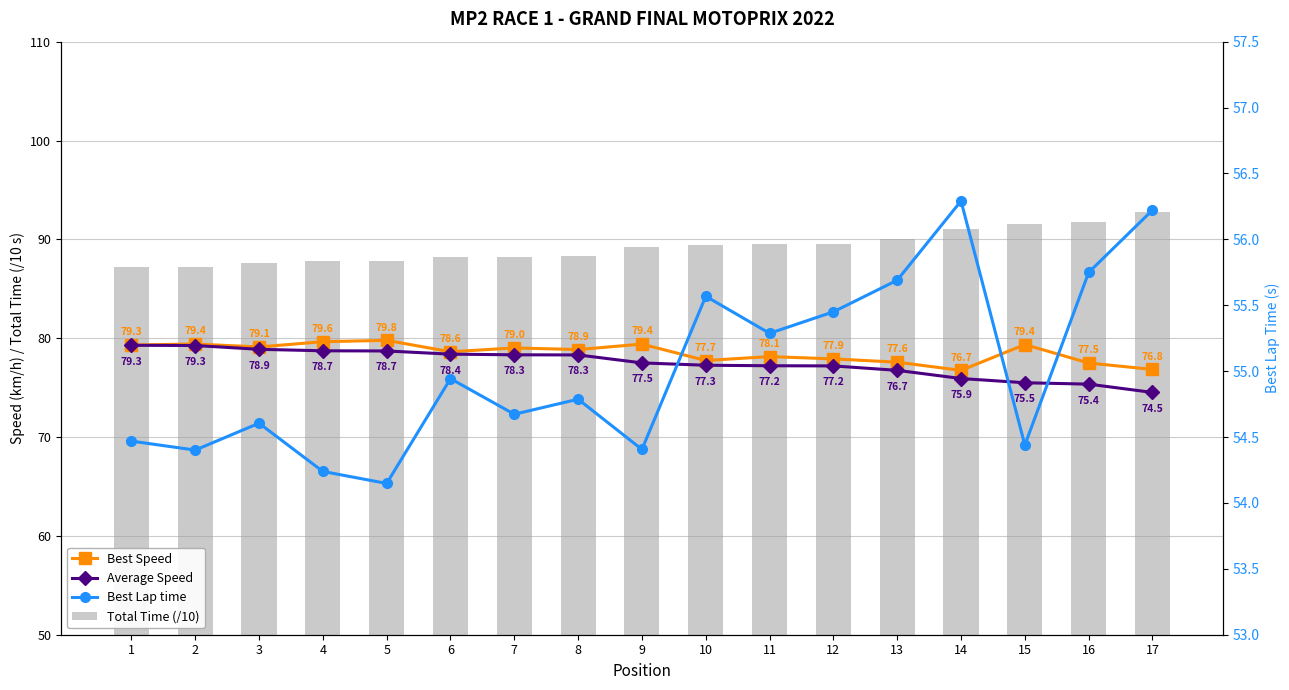

At which label is Best Speed closest to 78?

12